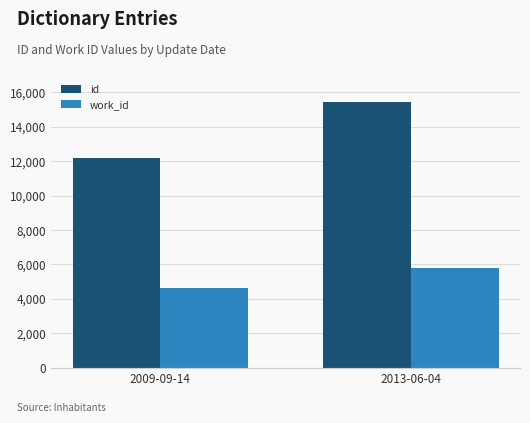

Reading left to right, list all the values displayed in this chart.

id: 12156	15428
work_id: 4612	5782